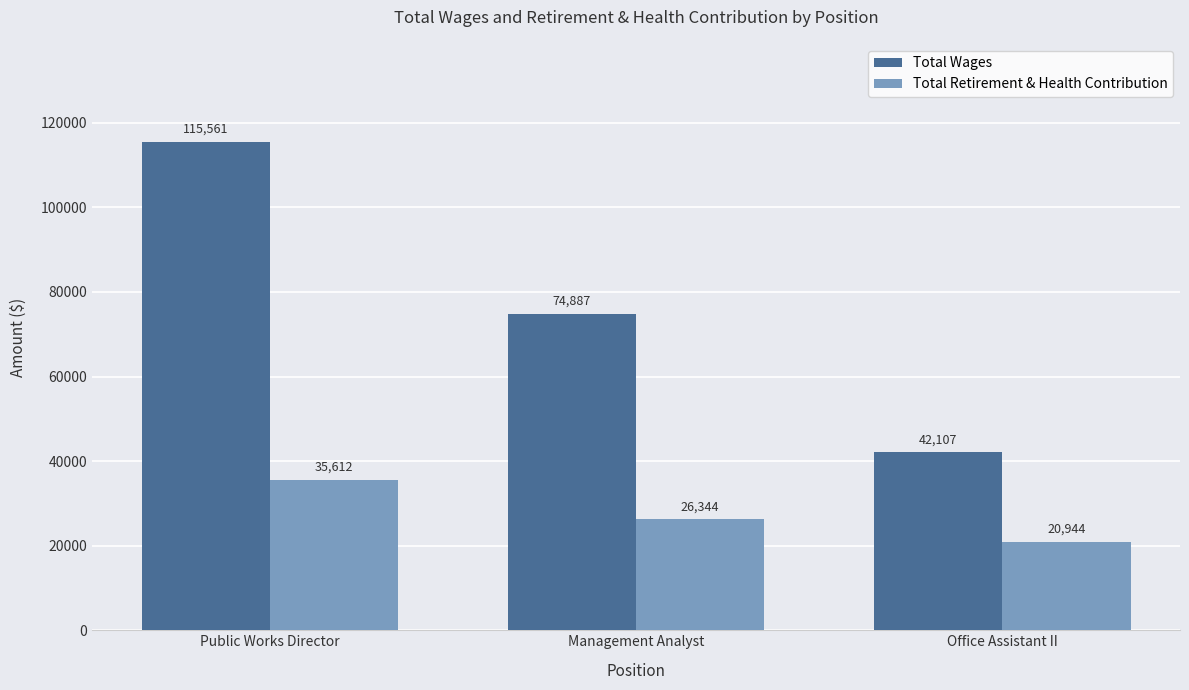

List the series in order of their peak value, highest first.

Total Wages, Total Retirement & Health Contribution